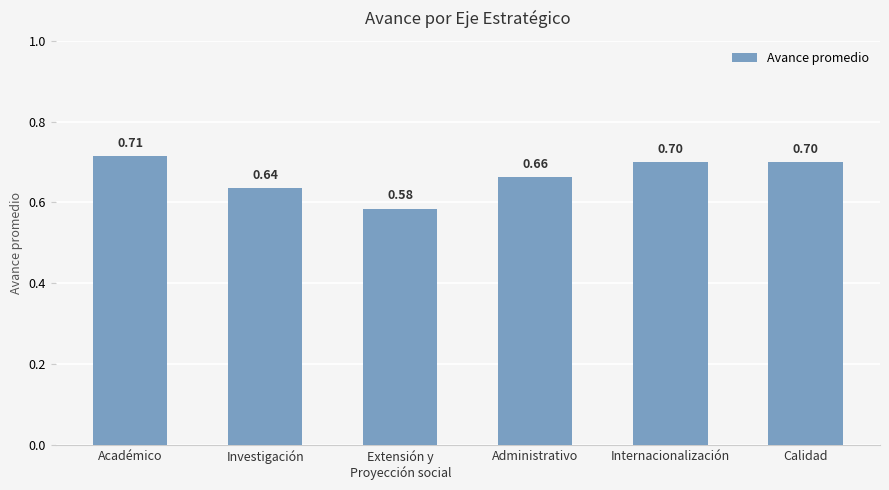

What is the maximum value shown in the chart?

0.7